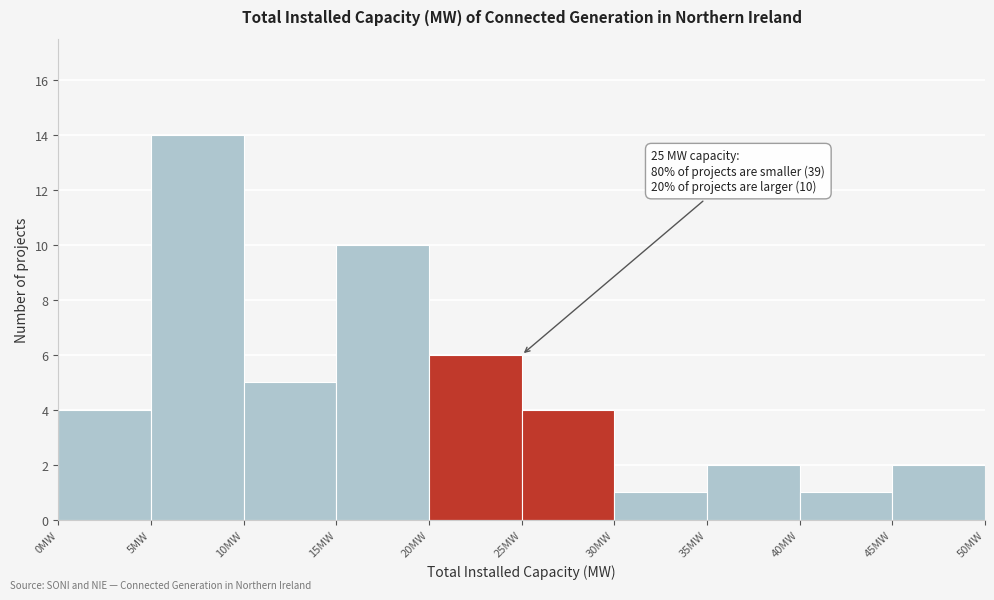

Over which range of the x-axis is the bar tallest?

5 to 10